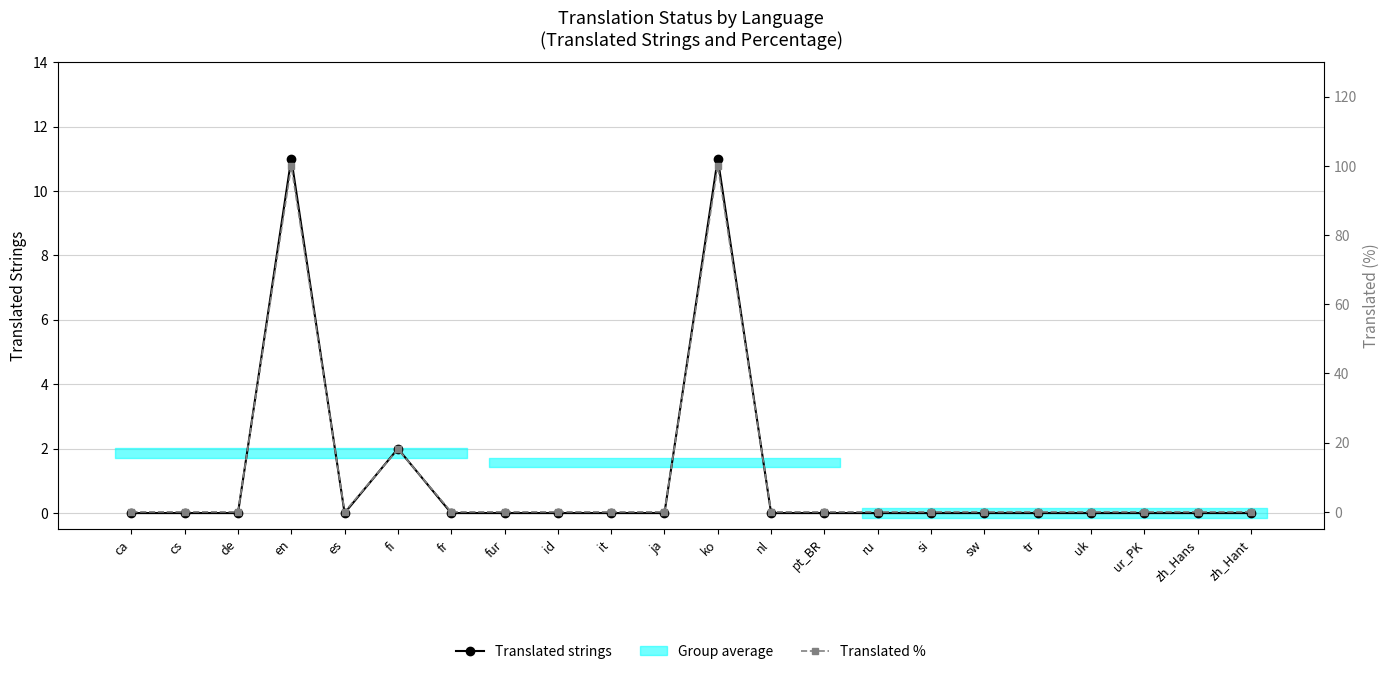

At which category is the sum across all series the highest?

en